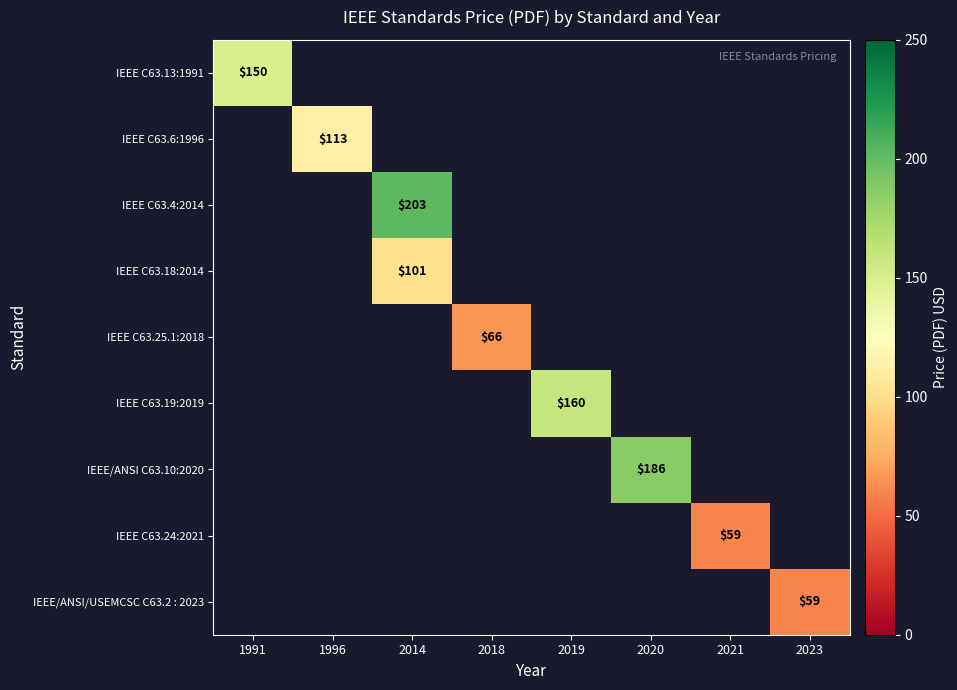

The value of IEEE C63.4:2014 at 2014 is 335. True or false?

False